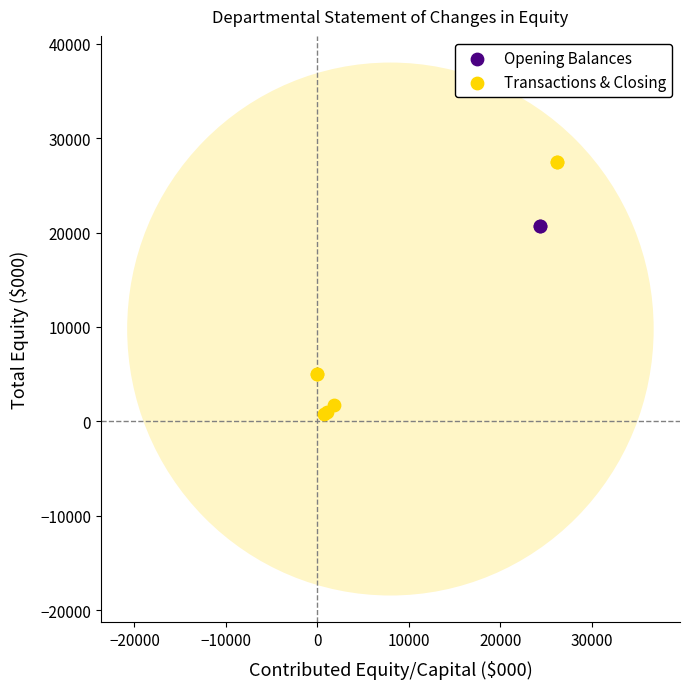

Which series reaches the minimum Y coordinate?

Transactions & Closing